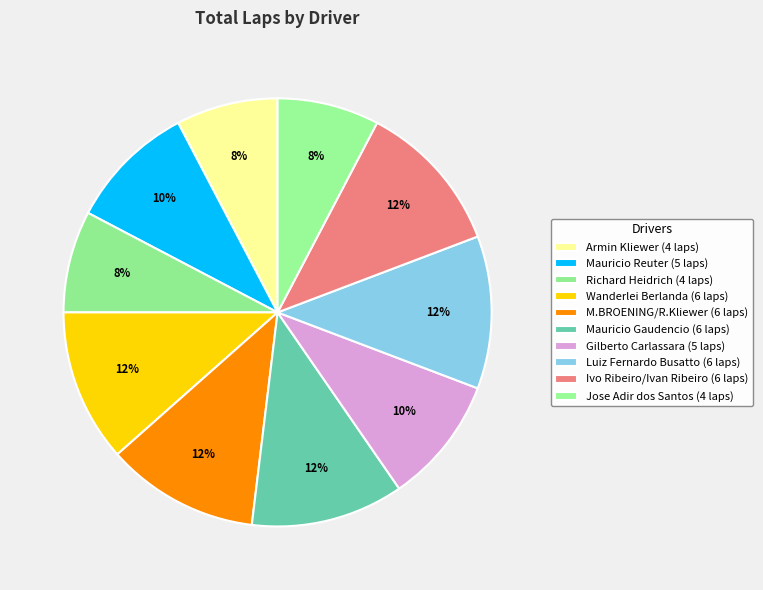

What is the total percentage of Armin Kliewer and Richard Heidrich?

15.4%